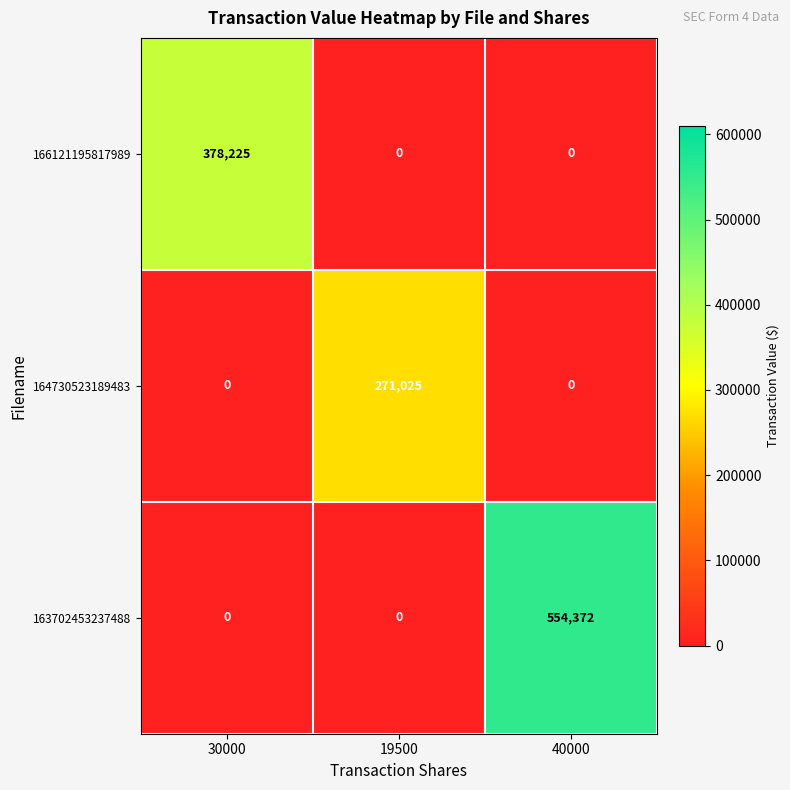

At which category is the sum across all series the highest?

40000